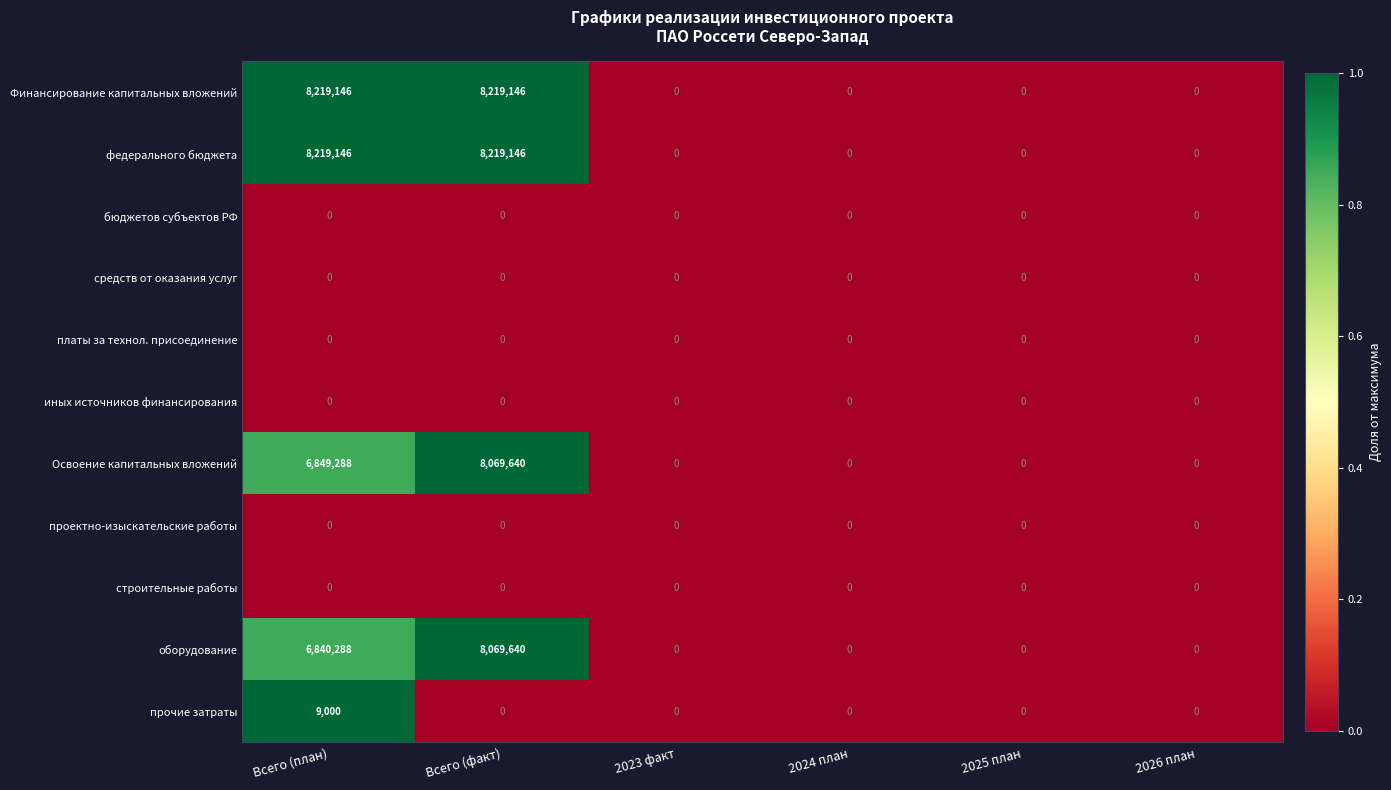

At which category is the sum across all series the highest?

Всего (факт)